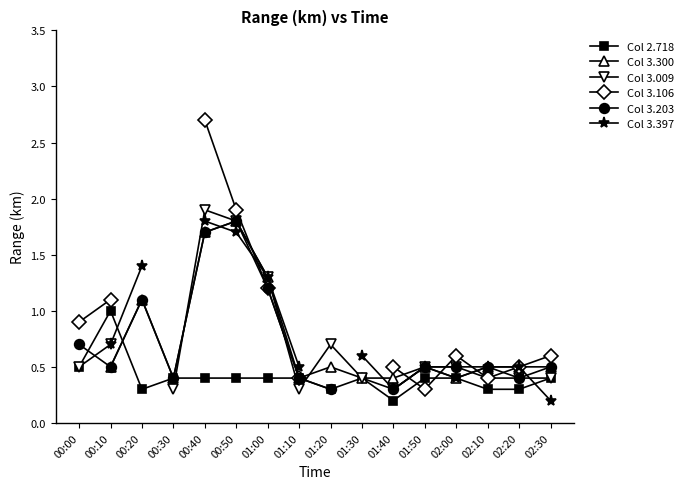

In Col 2.718, how many points are lower than both neighbors (excluding endpoints)?

3